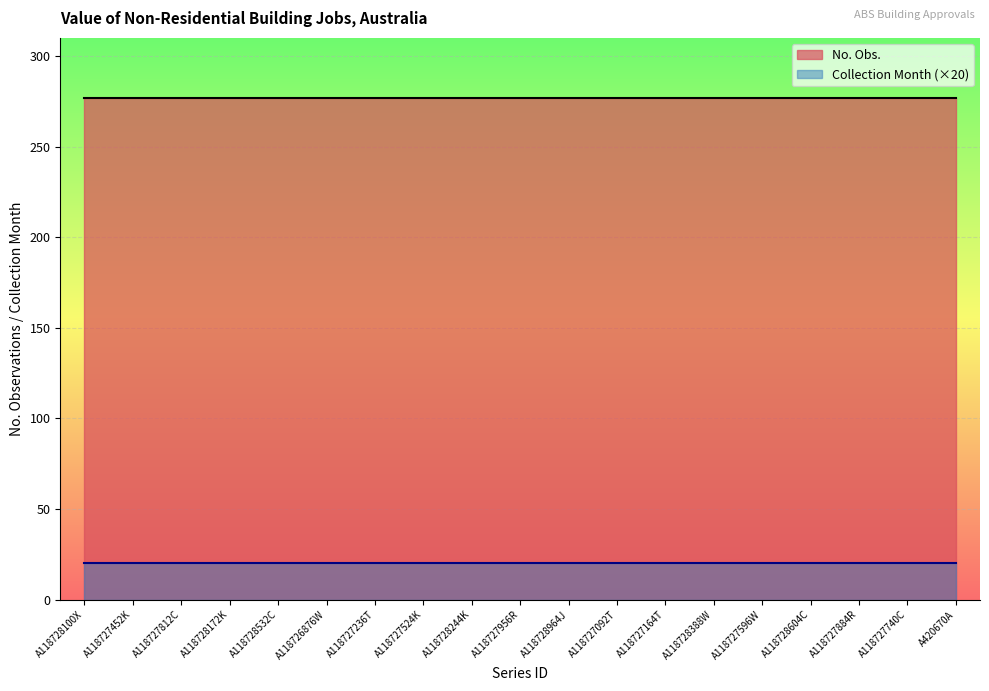

Reading left to right, extract all data points from this chart.

No. Obs.: A118728100X=277	A118727452K=277	A118727812C=277	A118728172K=277	A118728532C=277	A118726876W=277	A118727236T=277	A118727524K=277	A118728244K=277	A118727956R=277	A118728964J=277	A118727092T=277	A118727164T=277	A118728388W=277	A118727596W=277	A118728604C=277	A118727884R=277	A118727740C=277	A420670A=277
Collection Month: A118728100X=1	A118727452K=1	A118727812C=1	A118728172K=1	A118728532C=1	A118726876W=1	A118727236T=1	A118727524K=1	A118728244K=1	A118727956R=1	A118728964J=1	A118727092T=1	A118727164T=1	A118728388W=1	A118727596W=1	A118728604C=1	A118727884R=1	A118727740C=1	A420670A=1